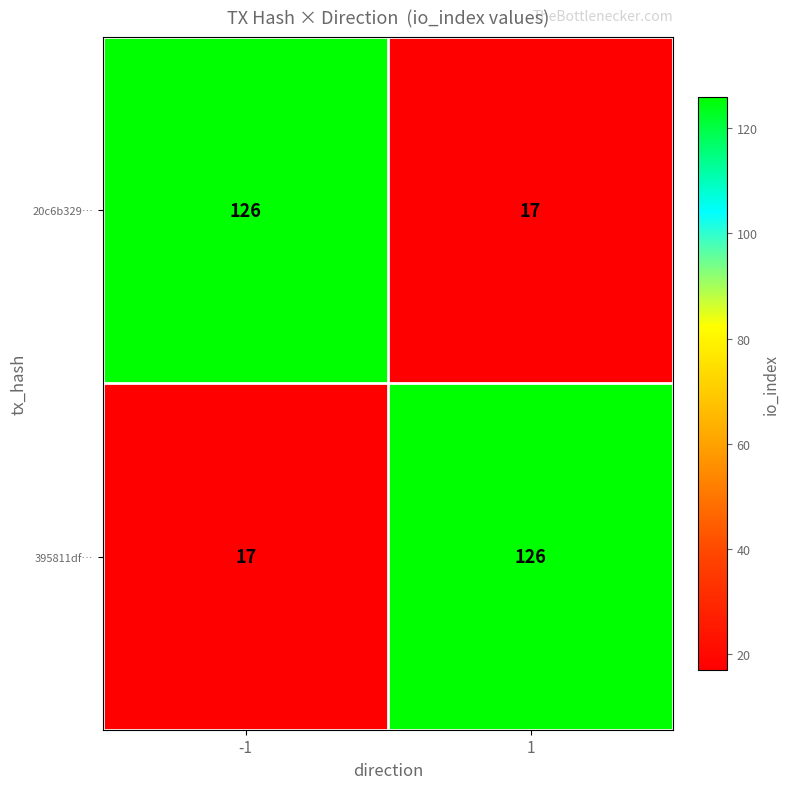

Reading right to left, extract all data points from this chart.

20c6b329…: 17	126
395811df…: 126	17